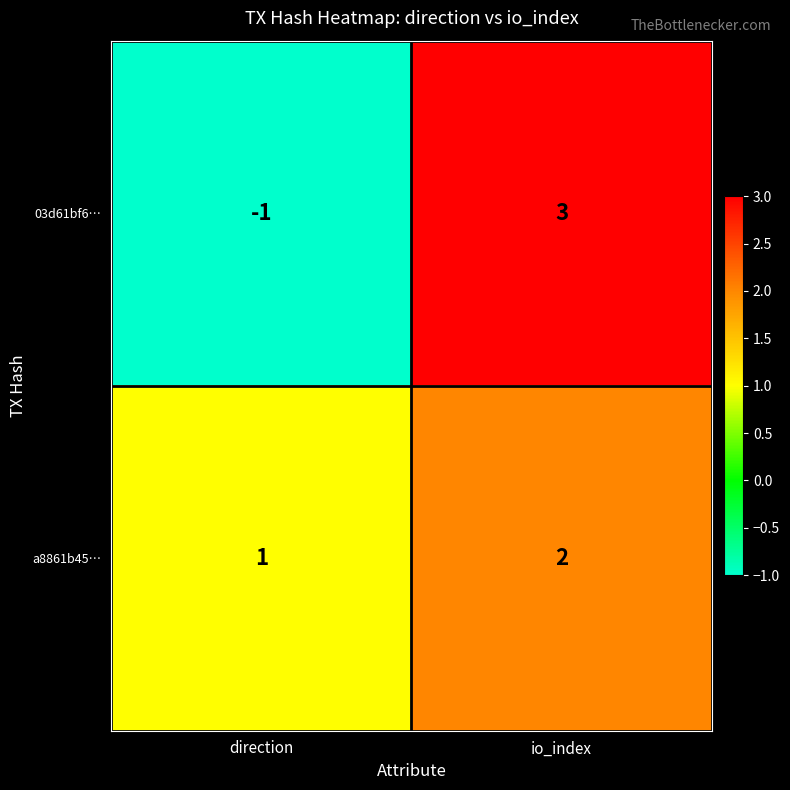

What is the total value across all series at io_index?

5